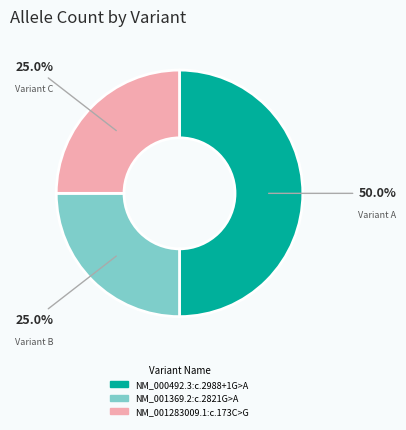

What portion of the pie excludes NM_001283009.1:c.173C>G?

75.0%